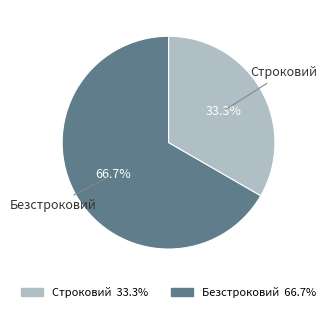

What is the total percentage of Безстроковий and Строковий?

100.0%